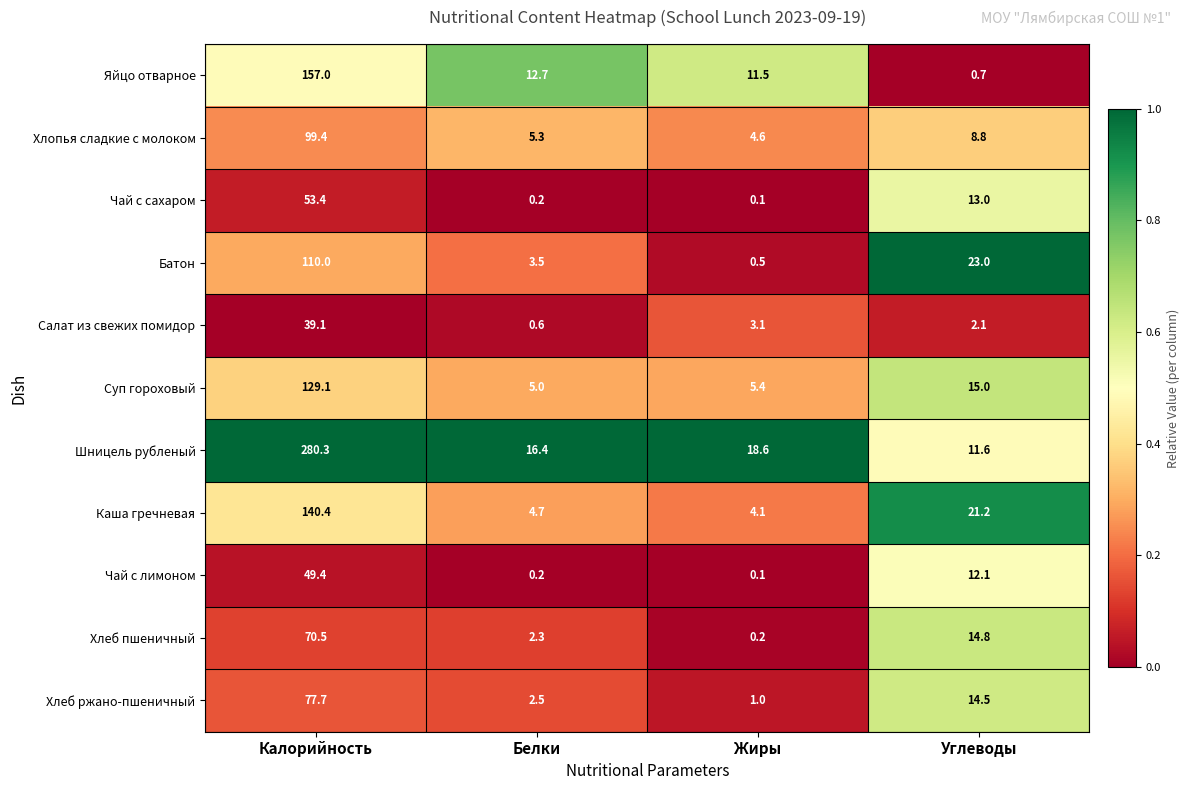

What is the sum of all Хлопья сладкие с молоком values?

118.1